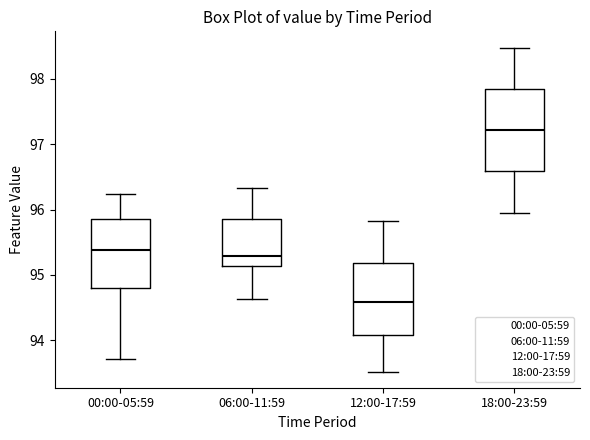

Which box's median line is the highest?

18:00-23:59